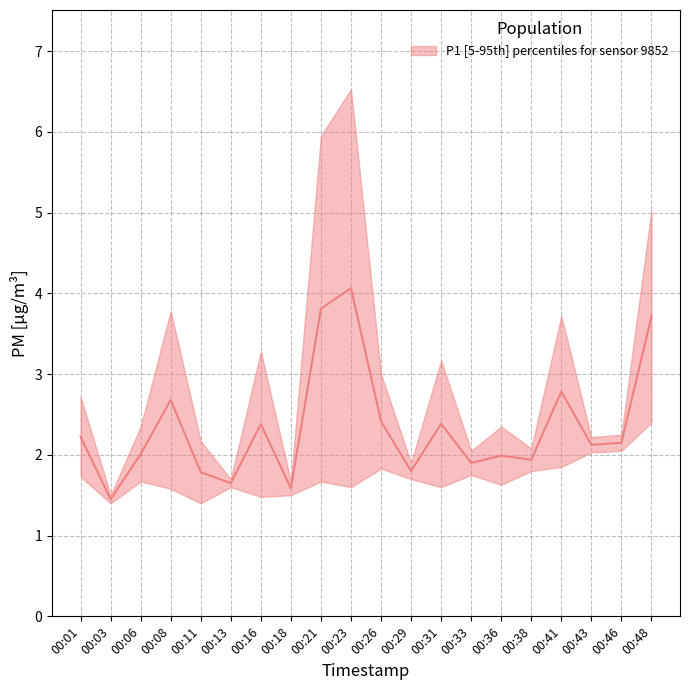

What is the value of the 16th point from the left?

1.9